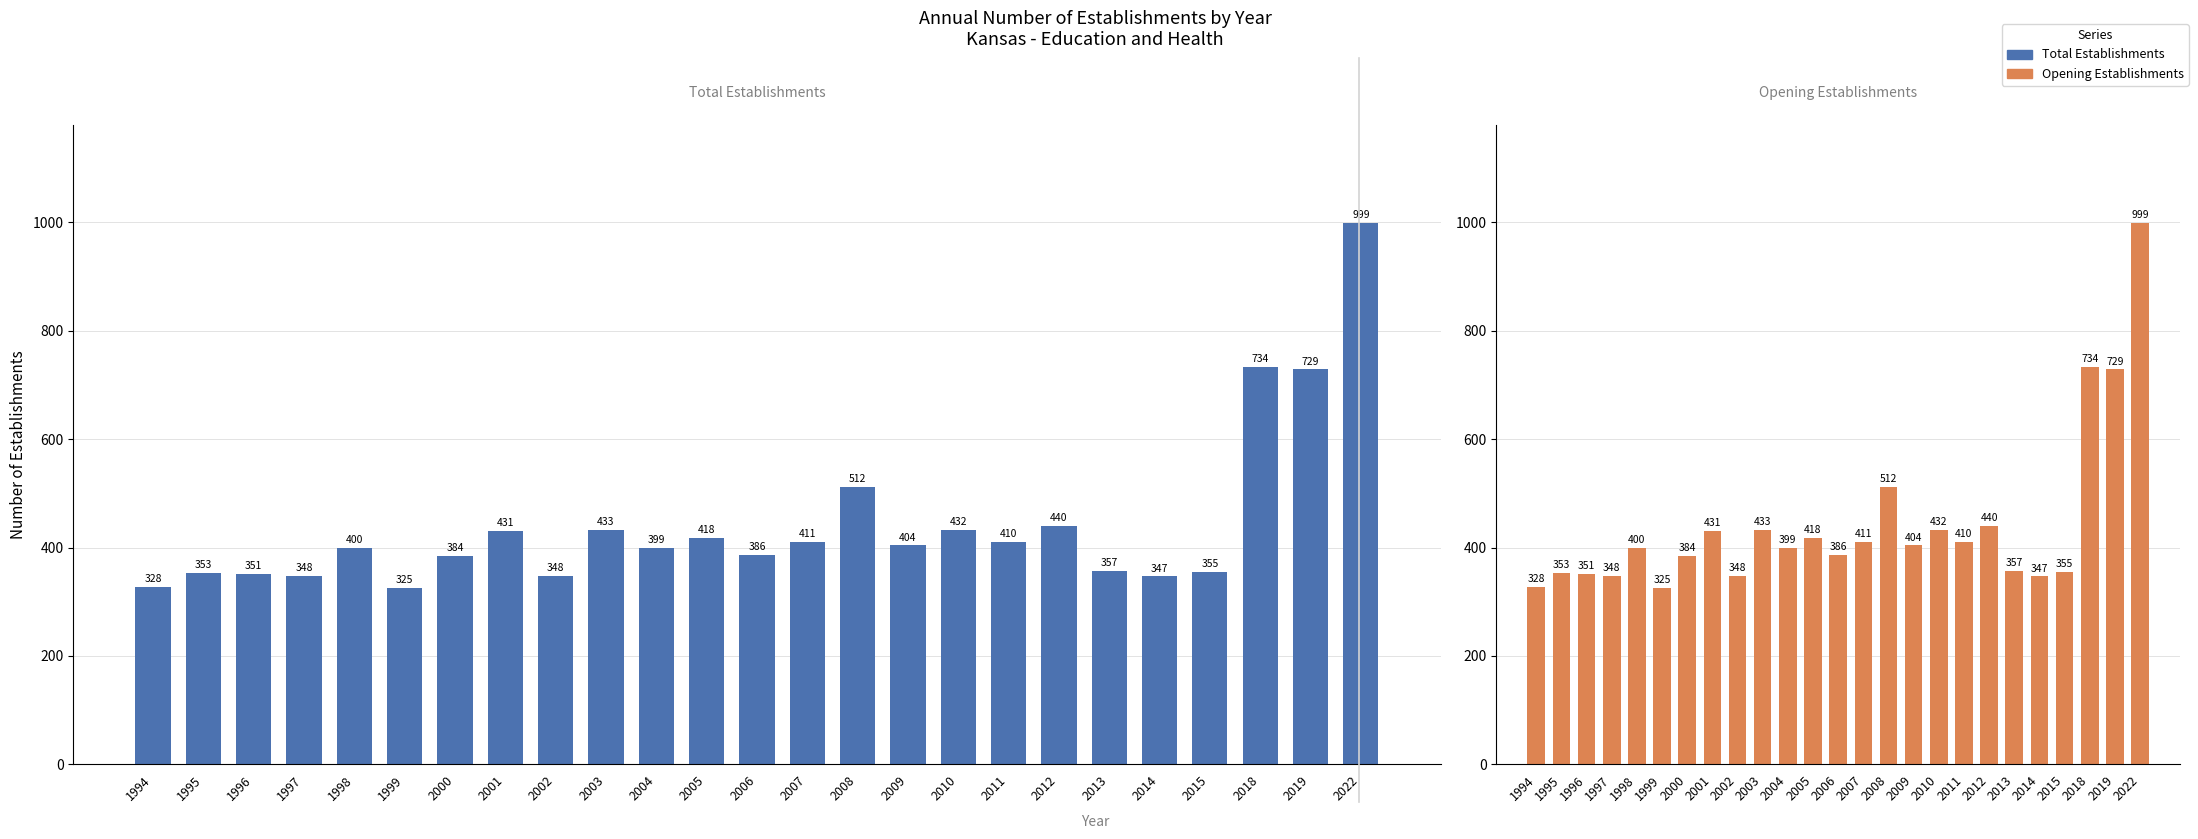

Reading left to right, transcribe all the data shown in this chart.

Total Establishments: 1994=328	1995=353	1996=351	1997=348	1998=400	1999=325	2000=384	2001=431	2002=348	2003=433	2004=399	2005=418	2006=386	2007=411	2008=512	2009=404	2010=432	2011=410	2012=440	2013=357	2014=347	2015=355	2018=734	2019=729	2022=999
Gross Job Gains (Opening): 1994=328	1995=353	1996=351	1997=348	1998=400	1999=325	2000=384	2001=431	2002=348	2003=433	2004=399	2005=418	2006=386	2007=411	2008=512	2009=404	2010=432	2011=410	2012=440	2013=357	2014=347	2015=355	2018=734	2019=729	2022=999